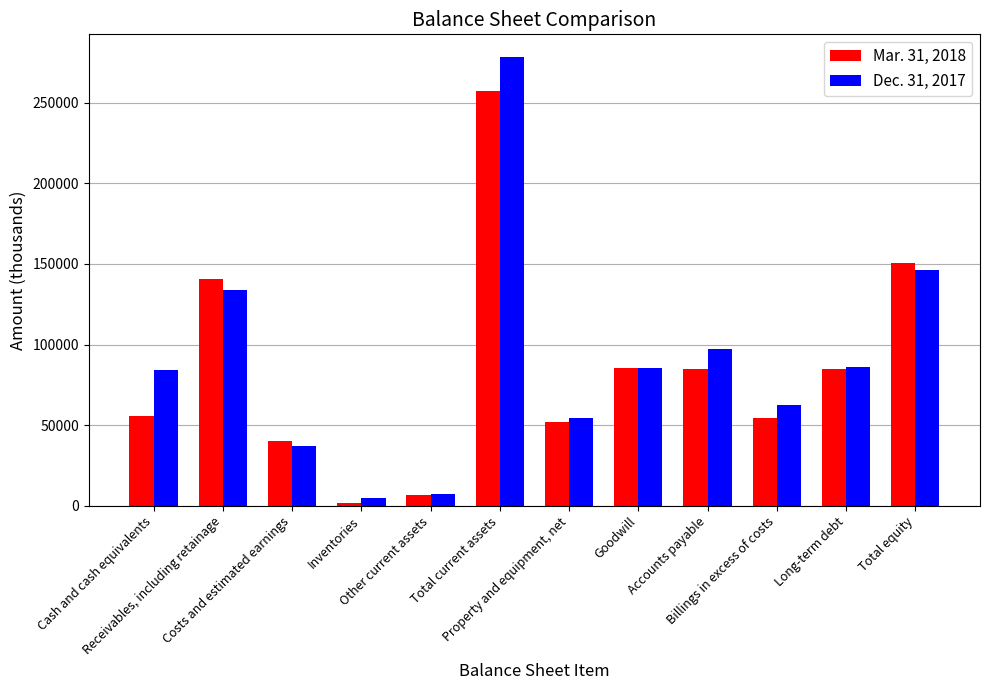

List the series in order of their peak value, lowest first.

Mar. 31, 2018, Dec. 31, 2017